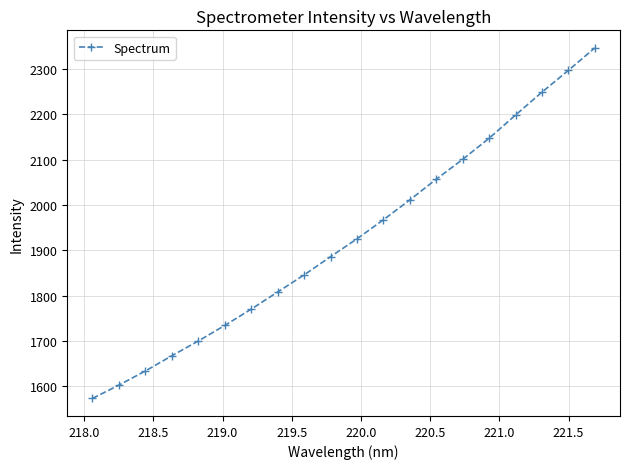

Is this an area chart (filled region under the line)?

No